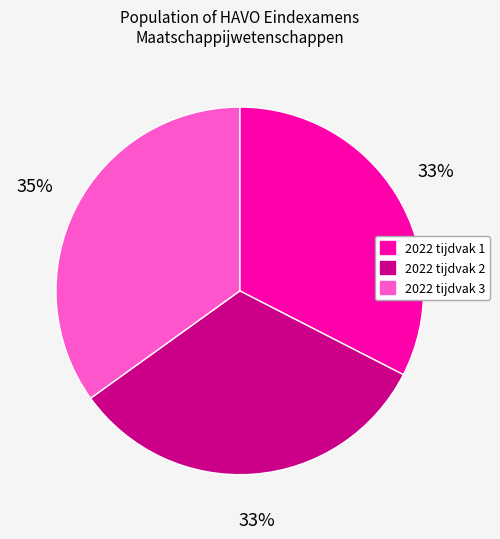

The 2022 tijdvak 1 slice represents 33% of the pie. True or false?

True